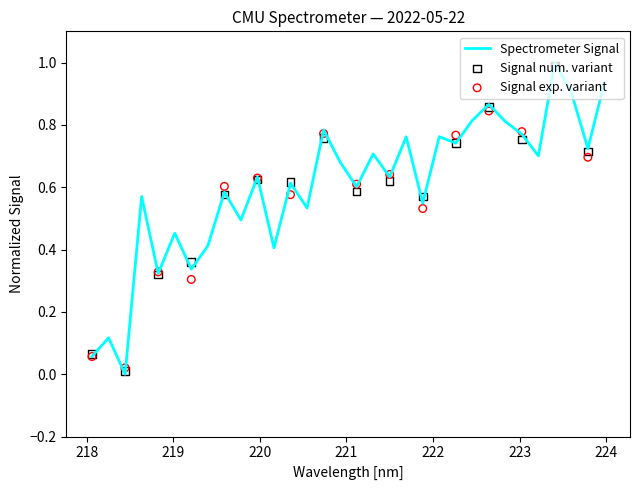

What is the change in value from 218.0596 to 218.6332?

+0.5